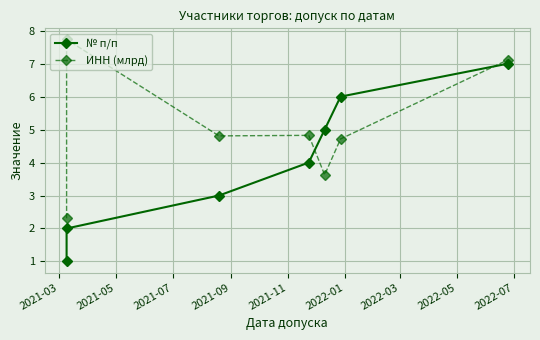

Between 2021-05 and 2021-11, which series saw the biggest shift?

ИНН (млрд)